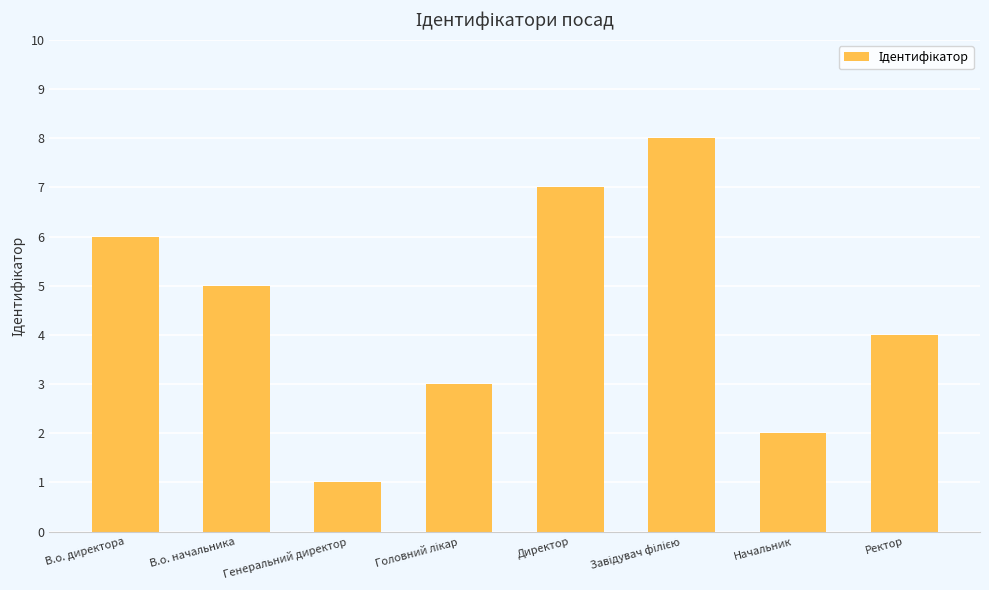

What position from the right is Ректор?

1